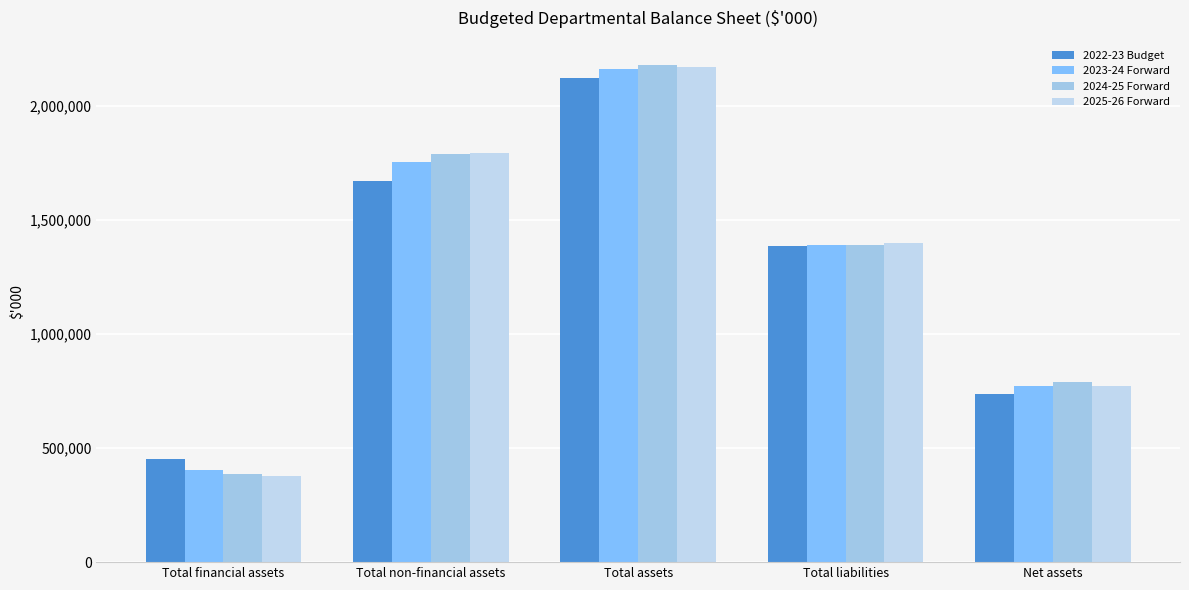

Where is 2022-23 Budget nearest to the value 1287285?

Total liabilities